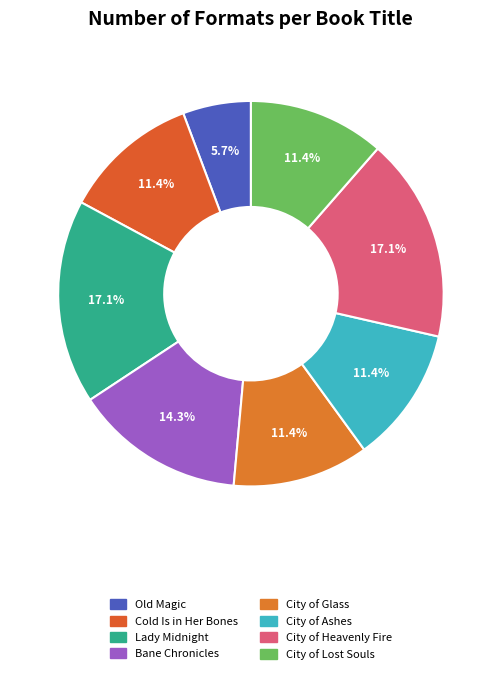

To the nearest percent, what is the difference between the largest and smallest slice percentages?

11%